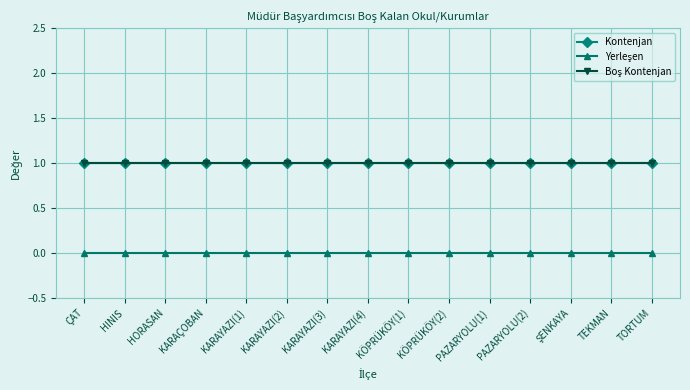

Does the chart have visible grid lines?

Yes